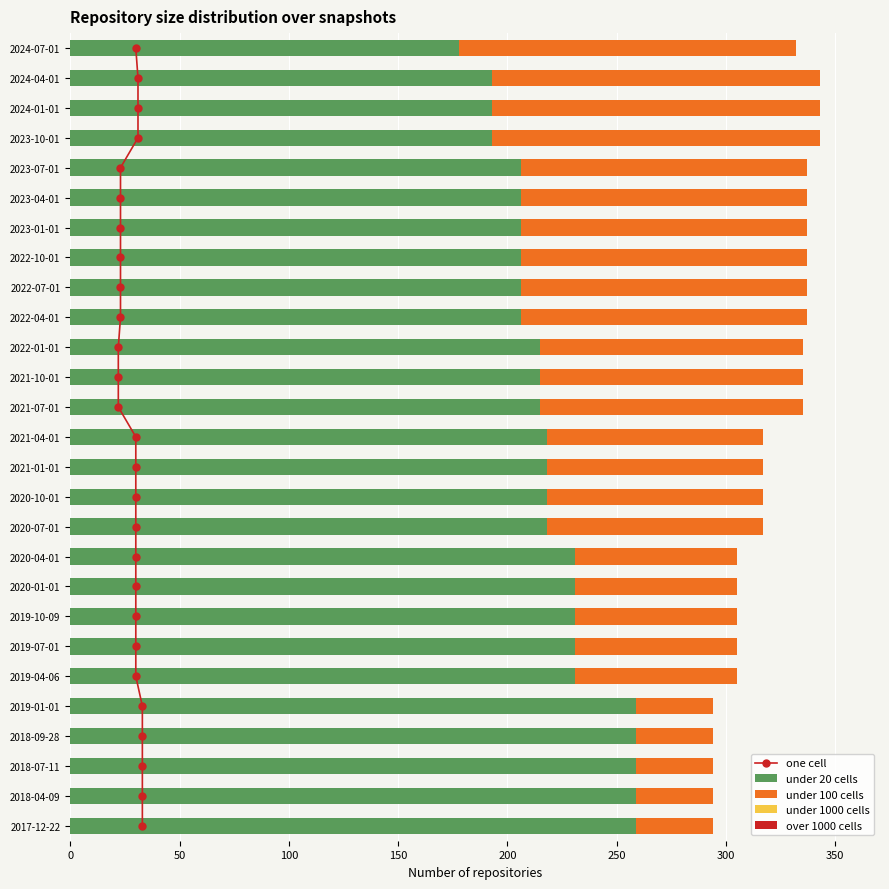

Does the chart contain stacked bars?

No